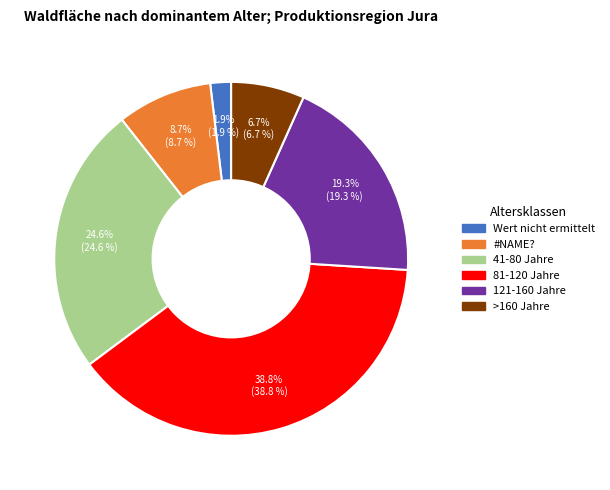

To the nearest percent, what is the difference between the largest and smallest slice percentages?

37%